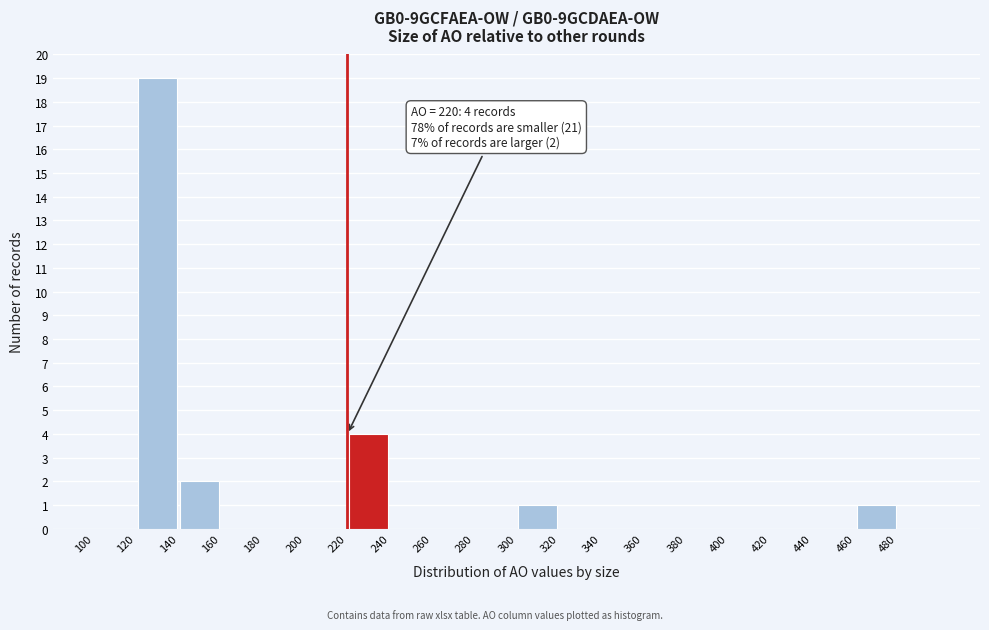

Over which range of the x-axis is the bar tallest?

120 to 140